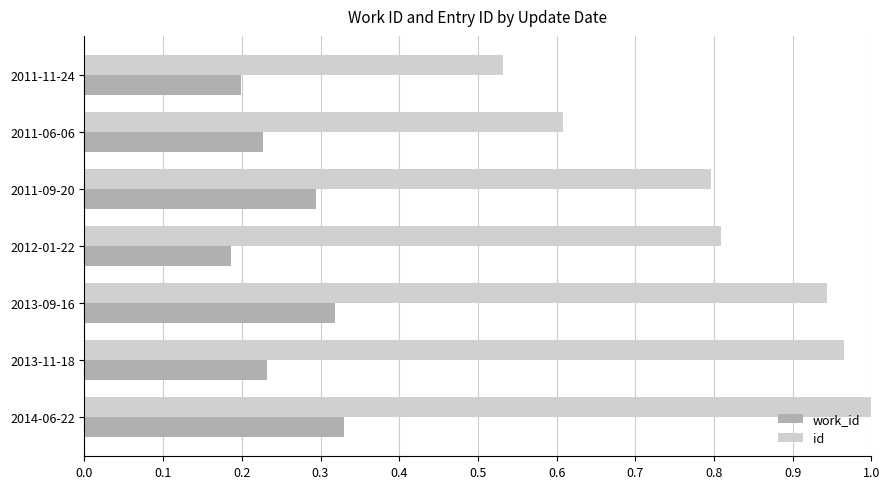

Which series changed the most between 2011-06-06 and 2012-01-22?

id